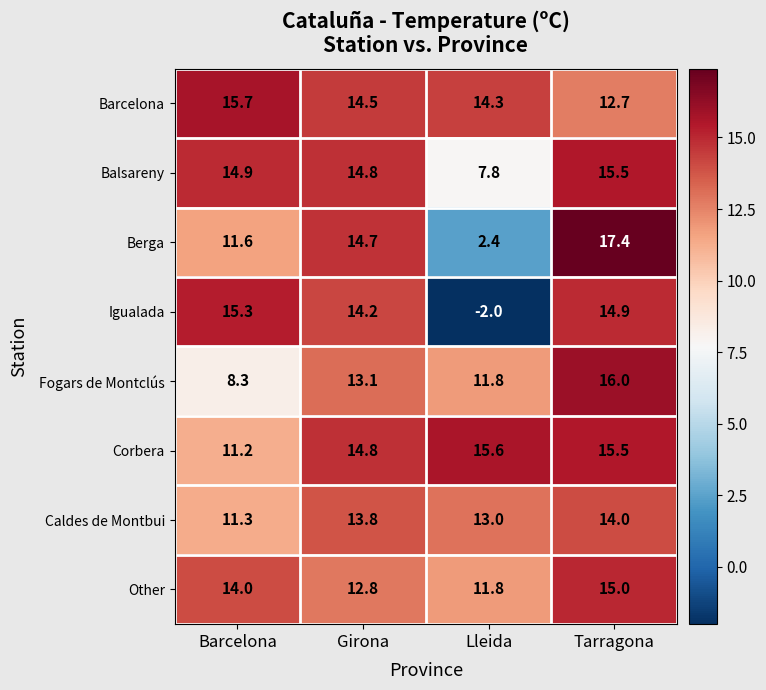

The Other series shows 8.0 at Girona. True or false?

False